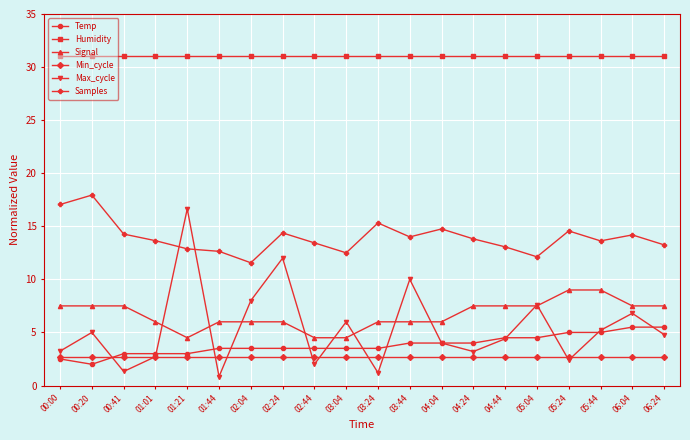

What is the total value across all series at 03:44?

67.7